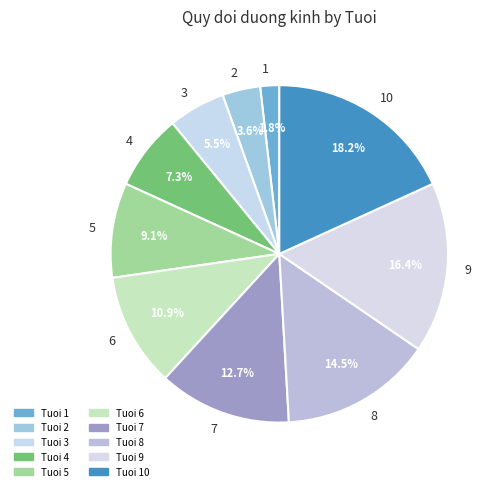

Which slice is the smallest?

1